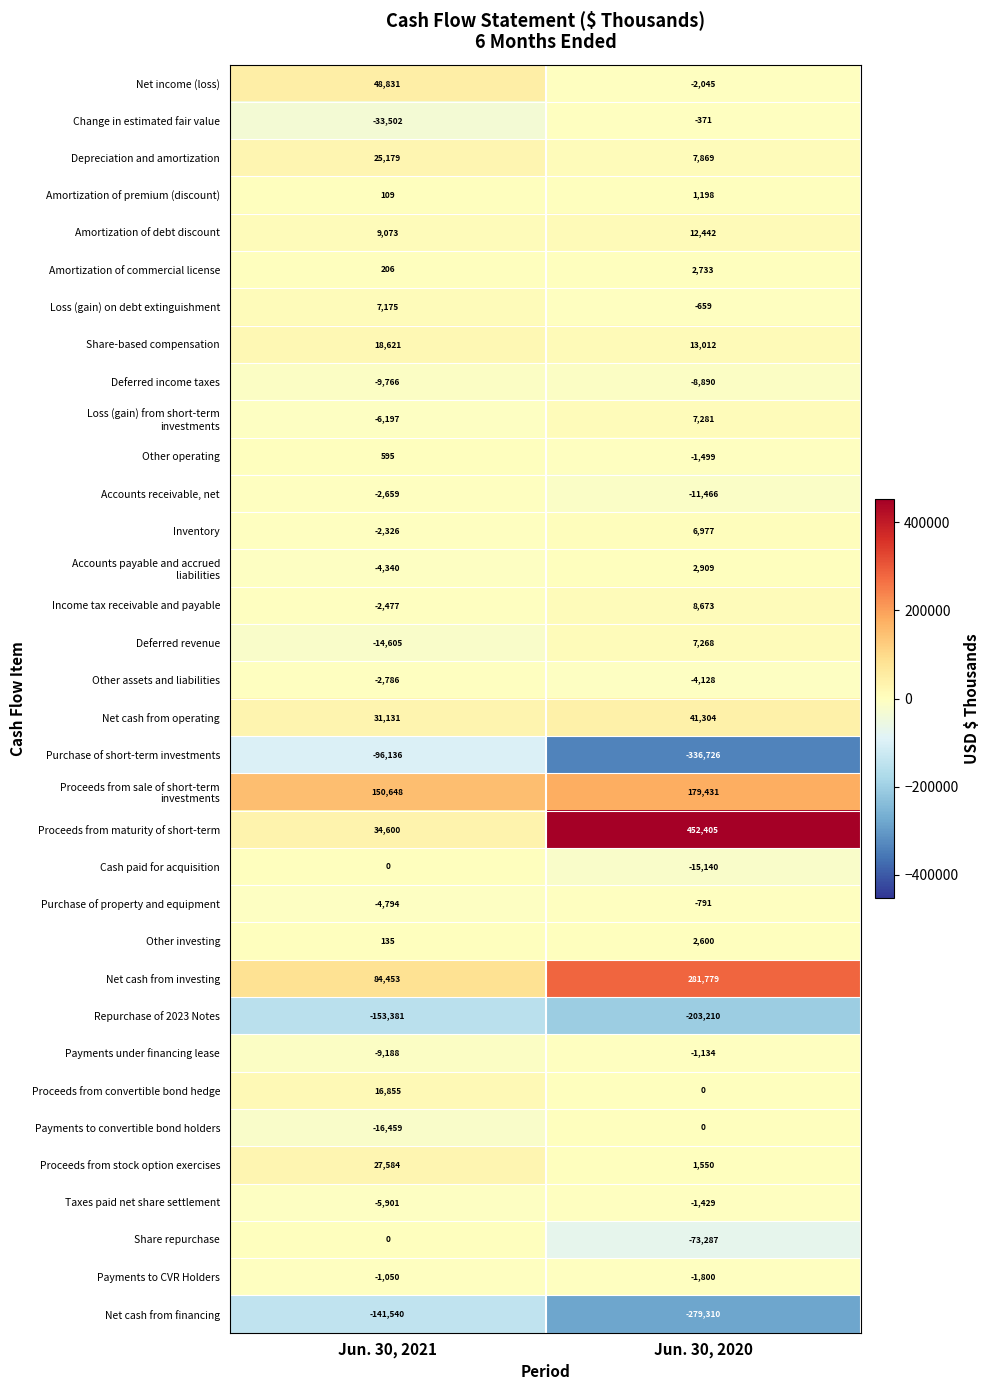

Which series changed the most between Jun. 30, 2021 and Jun. 30, 2020?

Proceeds from maturity of short-term